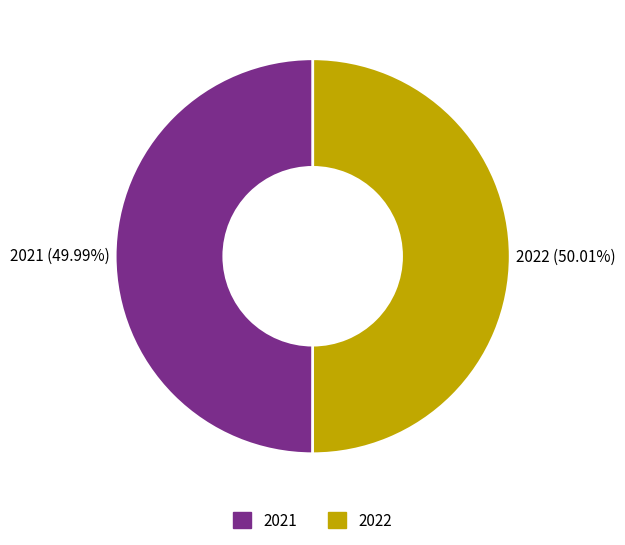

To the nearest percent, what is the average slice percentage?

50%